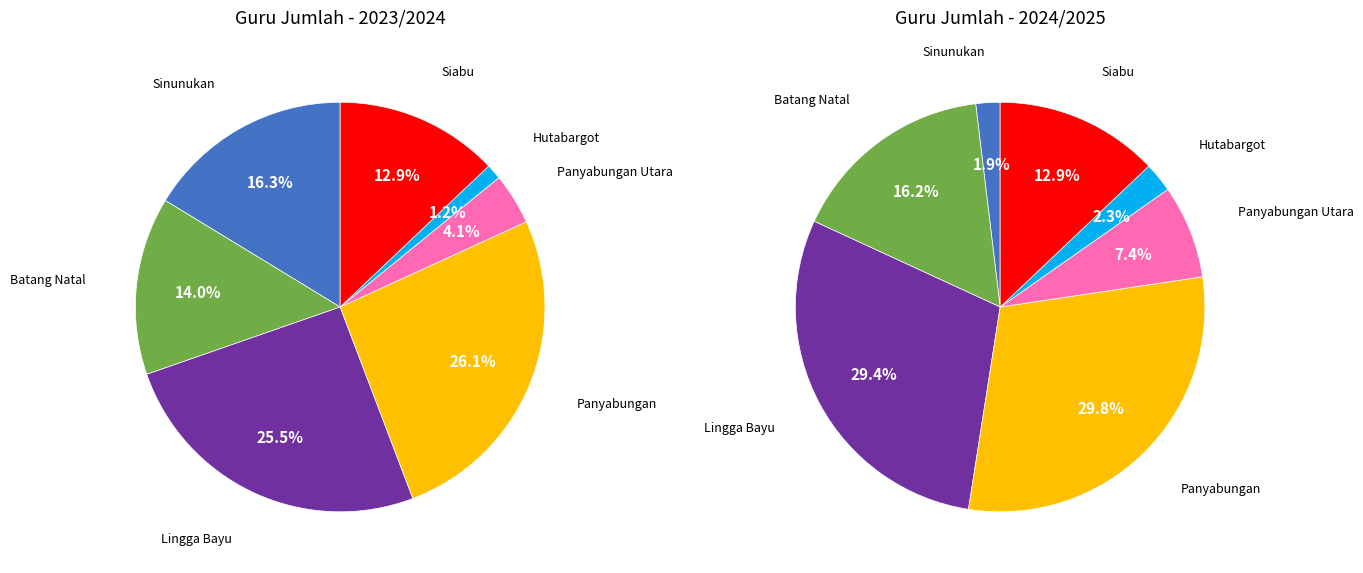

Count the number of slices in the pie.

7